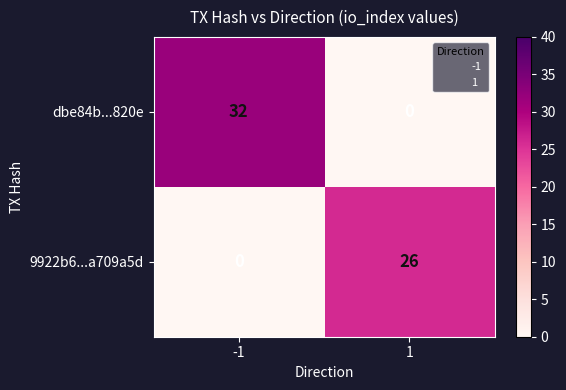

The value of dbe84b...820e at 1 is 15. True or false?

False